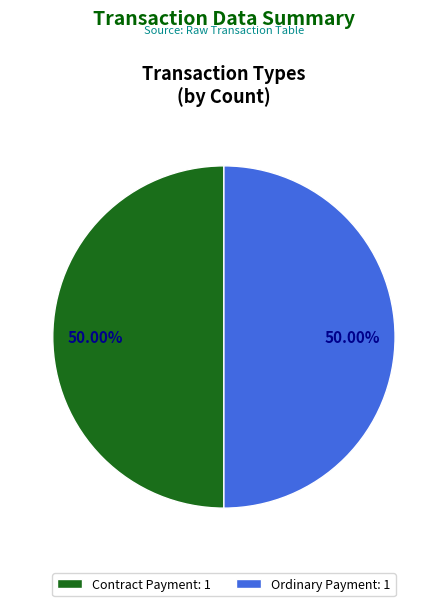

Do Contract Payment: 1 and Ordinary Payment: 1 together represent more than half of the pie?

Yes